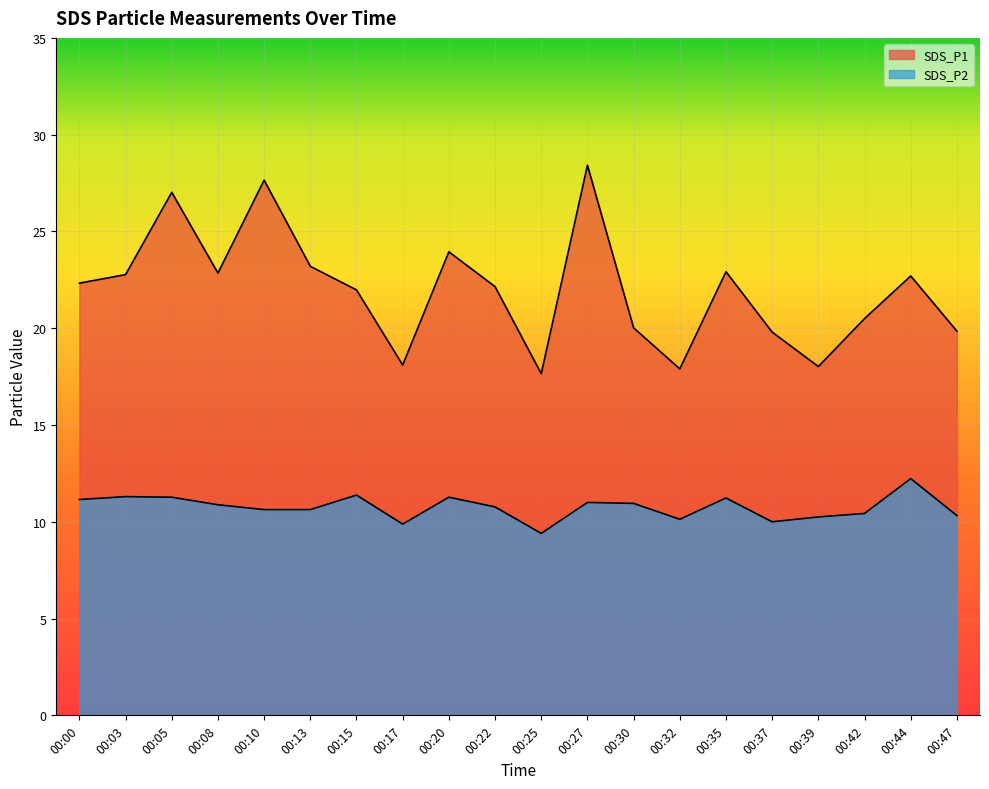

How many lines are shown in the chart?

2